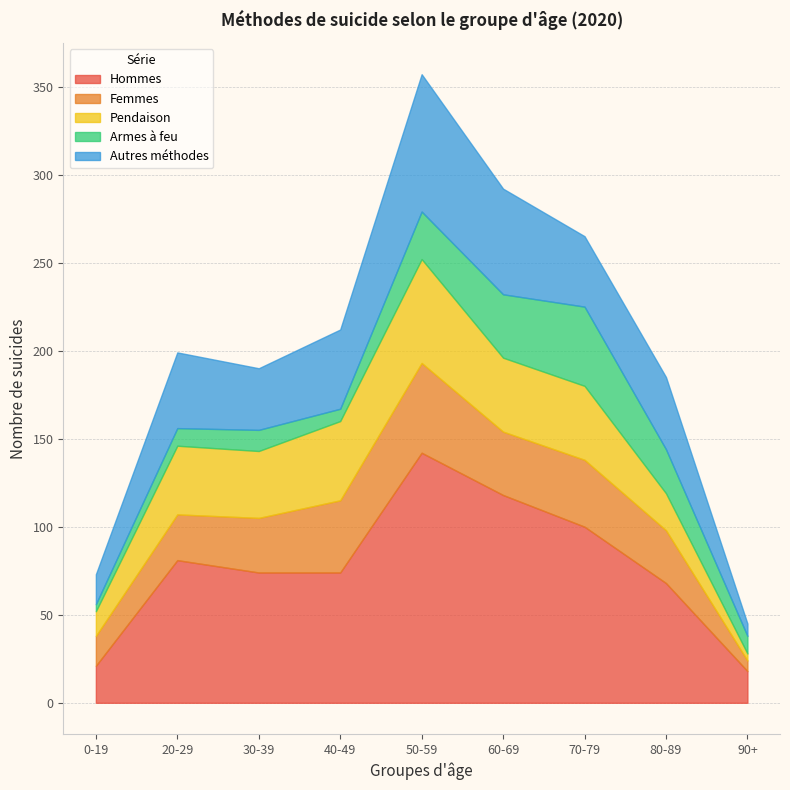

True or false: Pendaison has more than 1 interior local peaks.

True